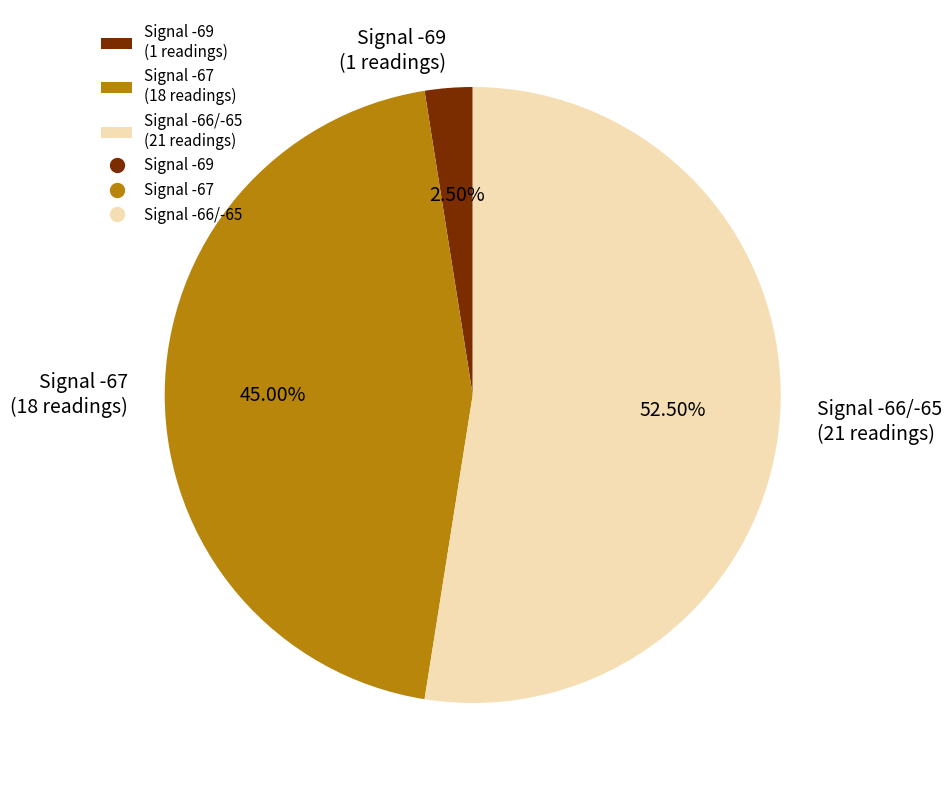

Which category accounts for the majority?

Signal -66/-65 (21 readings)